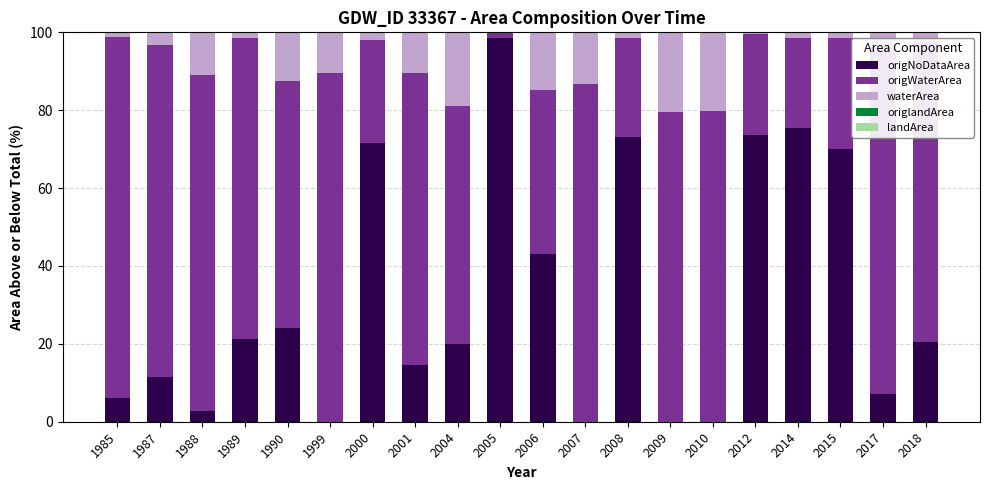

Which series has the widest spread of values?

origNoDataArea